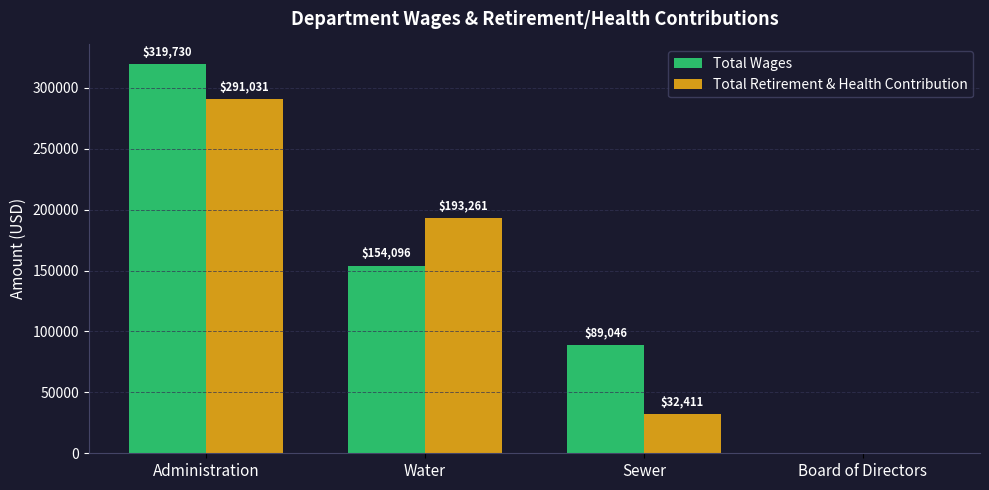

True or false: Total Retirement & Health Contribution has a value of -157784 at Board of Directors.

False